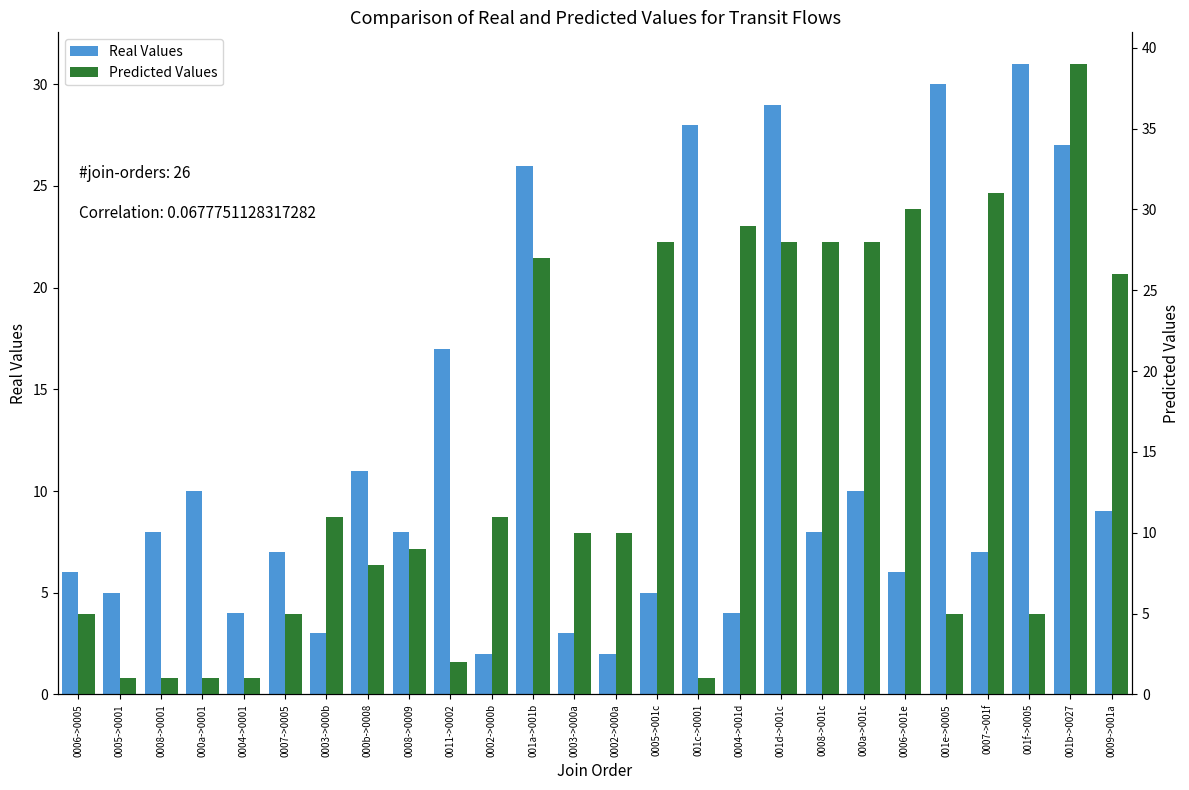

How many groups of bars are there?

26